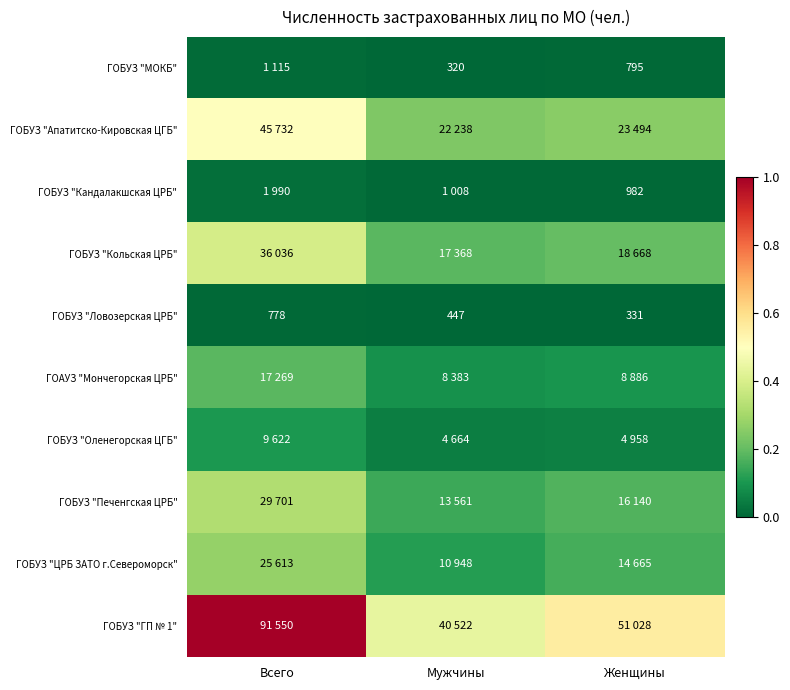

Which label corresponds to the smallest value in the chart?

Мужчины